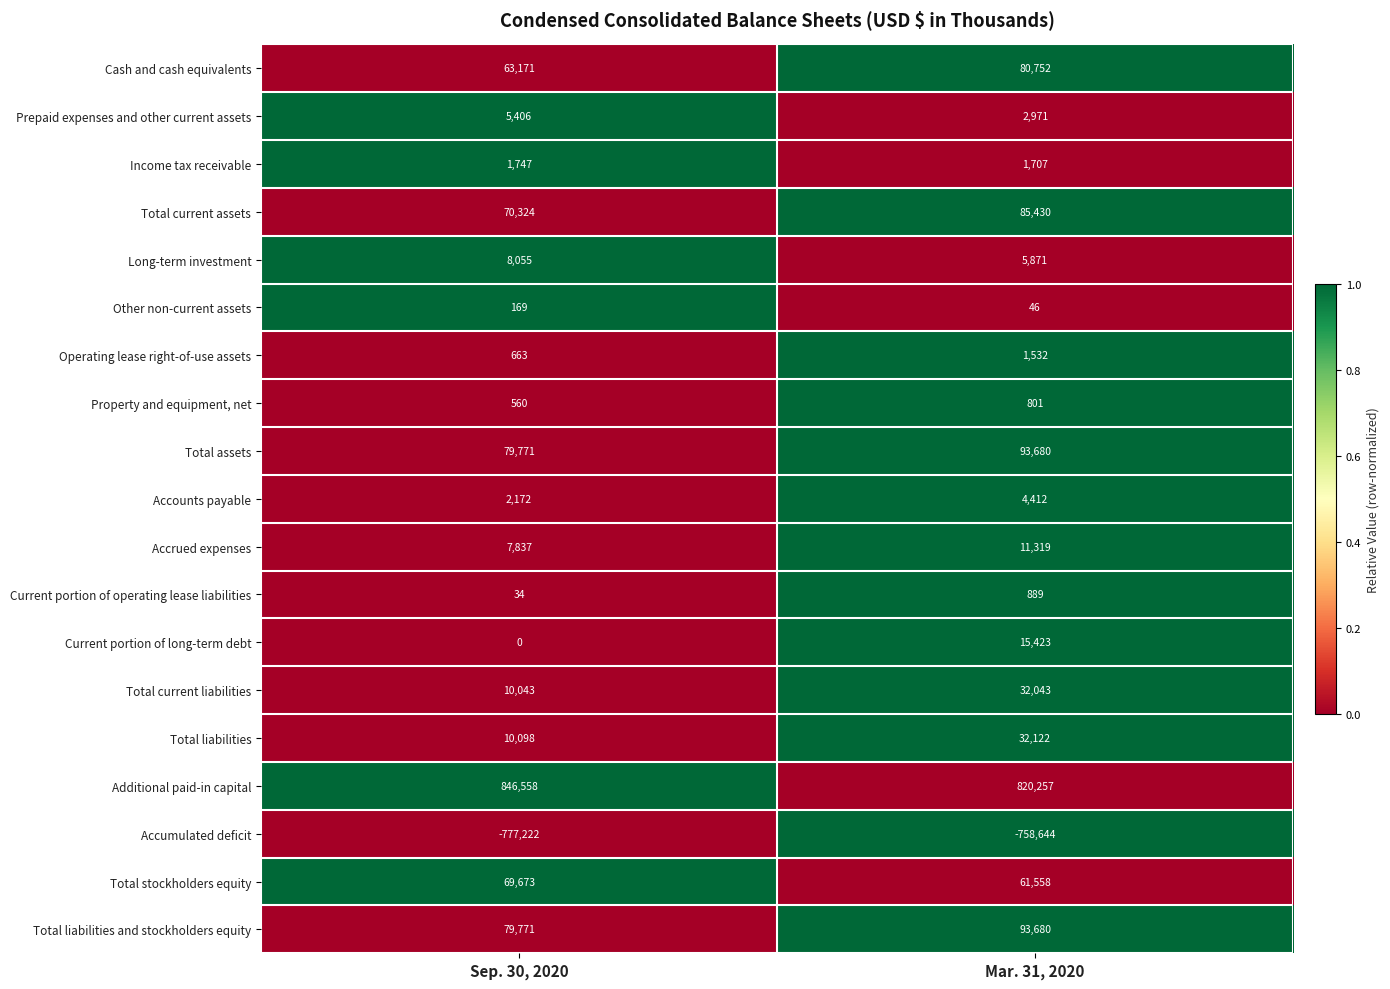

What is the difference between the highest and lowest values at Sep. 30, 2020?

1623780